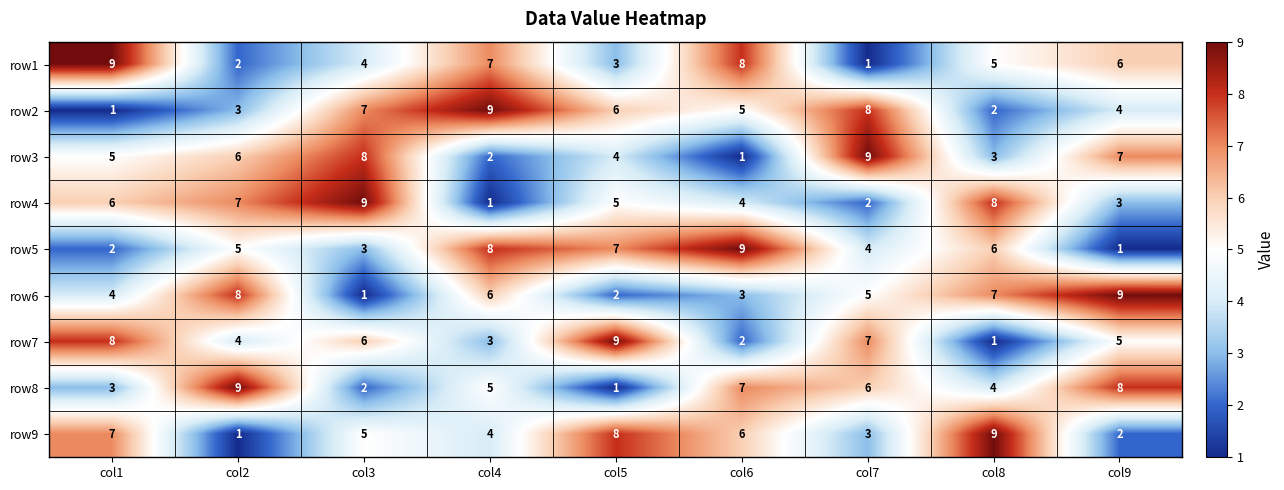

What is the difference between the second highest and second lowest values in the row1 series?

6